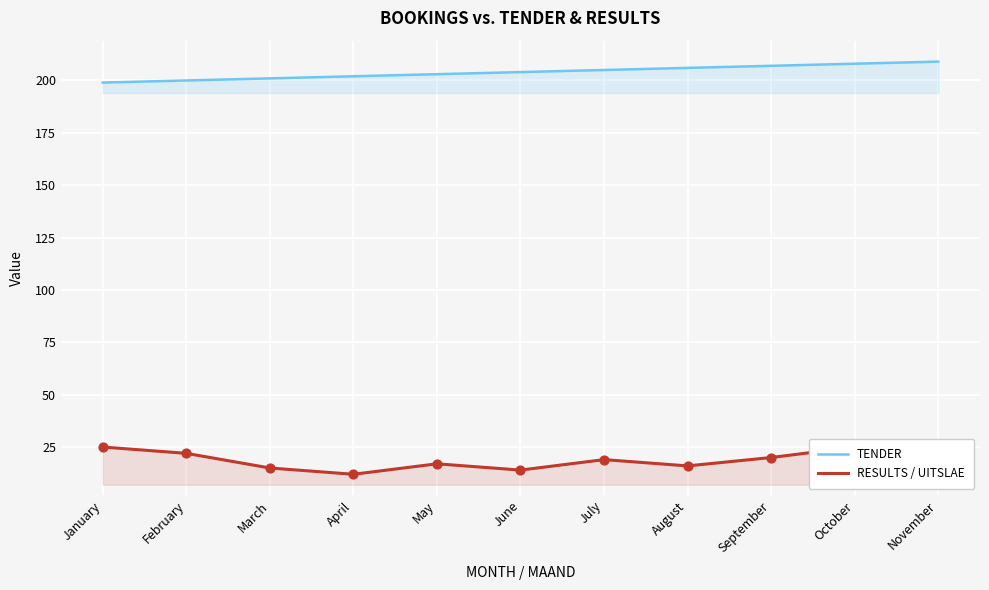

At how many categories does at least one series exceed 106?

11